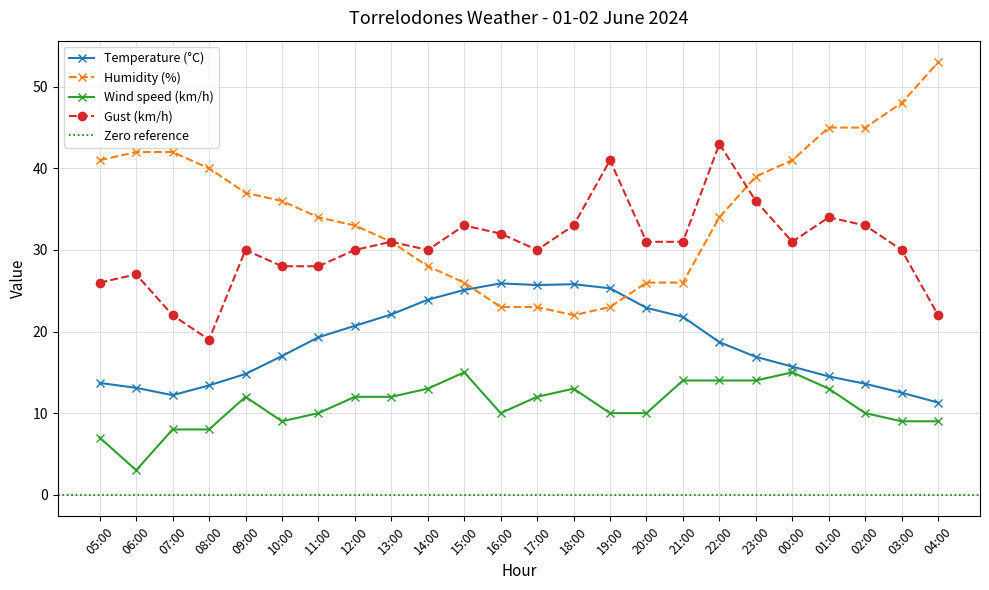

Between 01:00 and 11:00, which is larger?

11:00